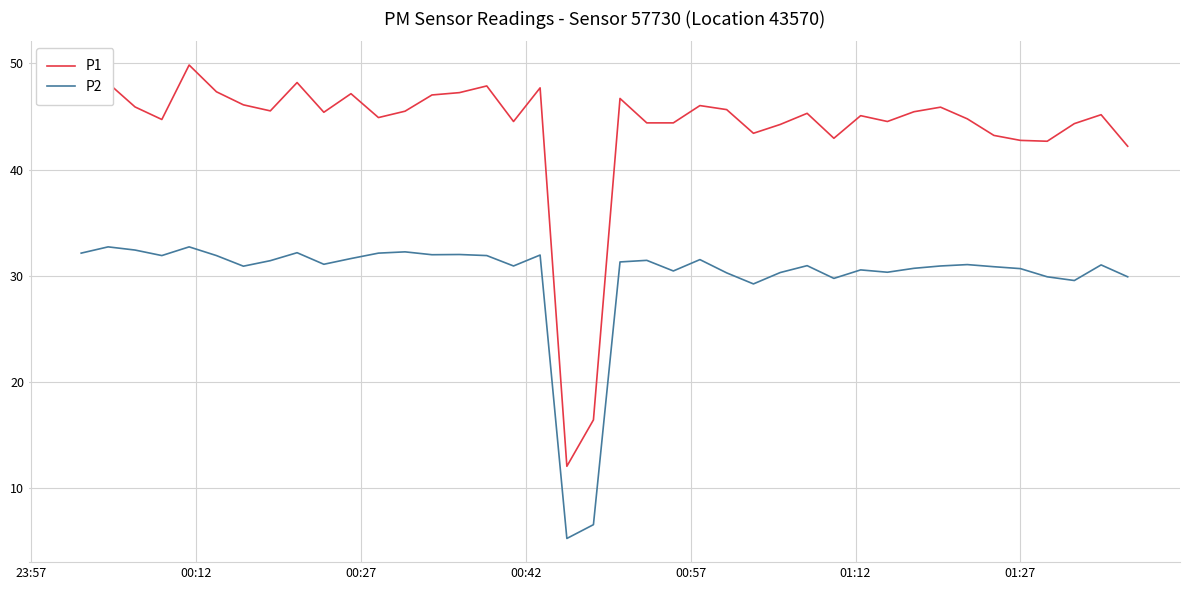

Which series has the widest spread of values?

P1